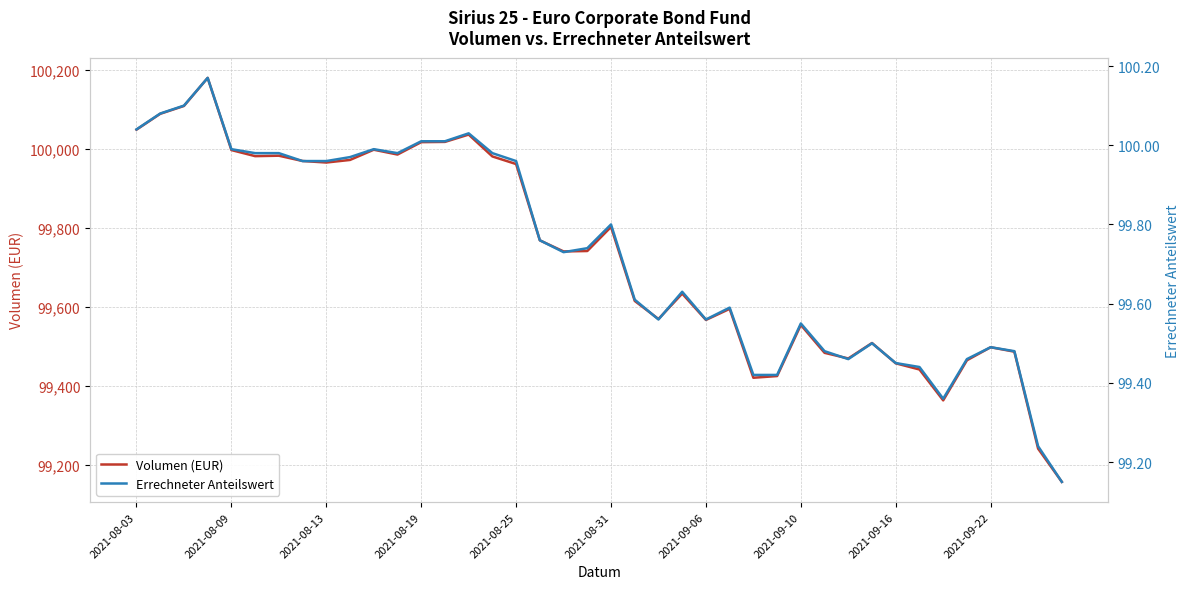

What is the average value of the Errechneter Anteilswert series?

99.7